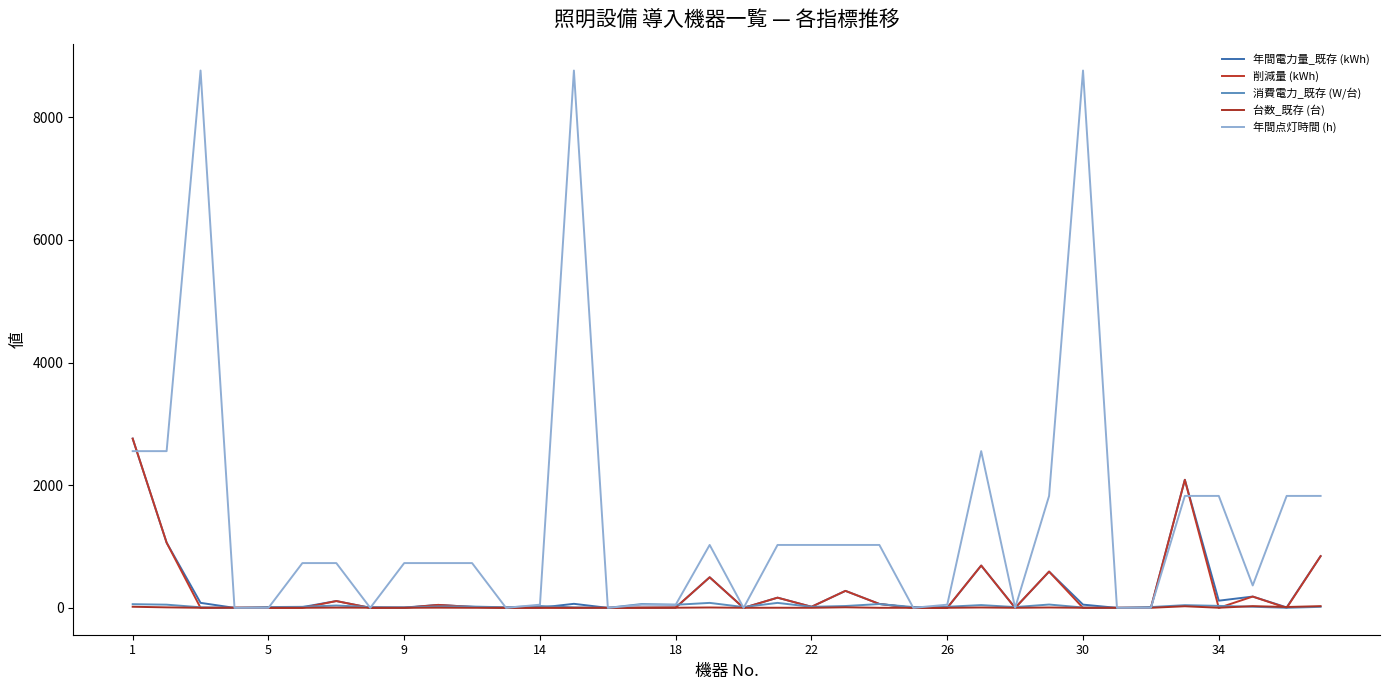

How many lines are shown in the chart?

5